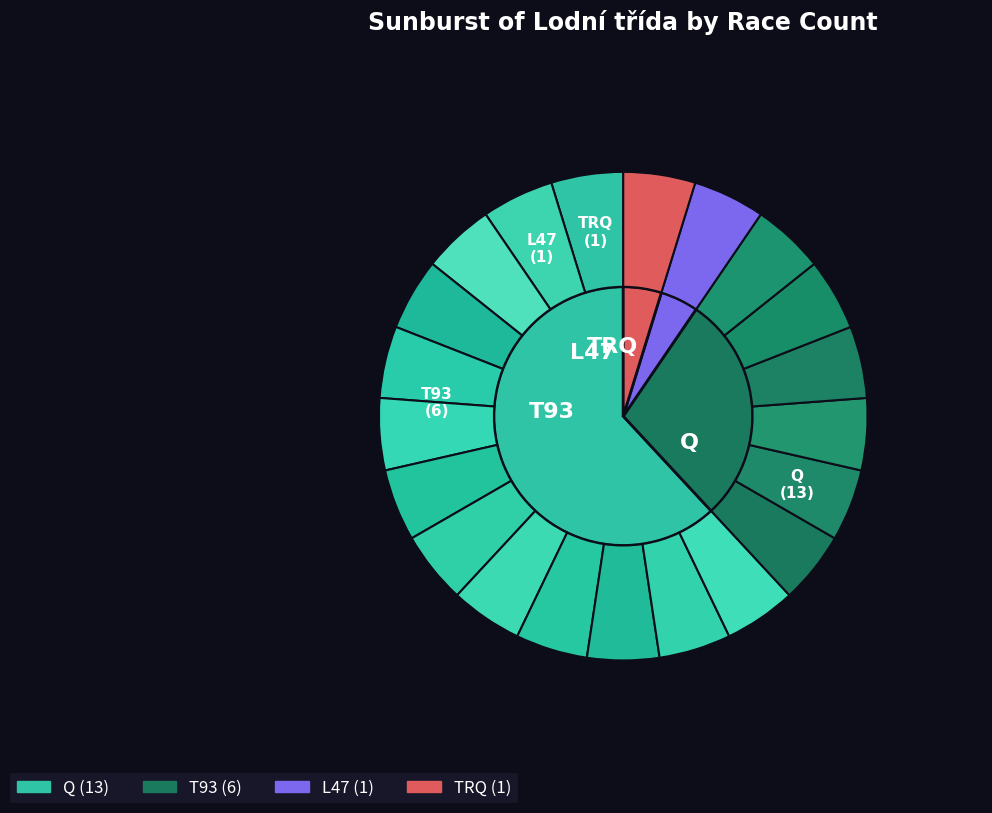

True or false: T93 accounts for 29% of the total.

True